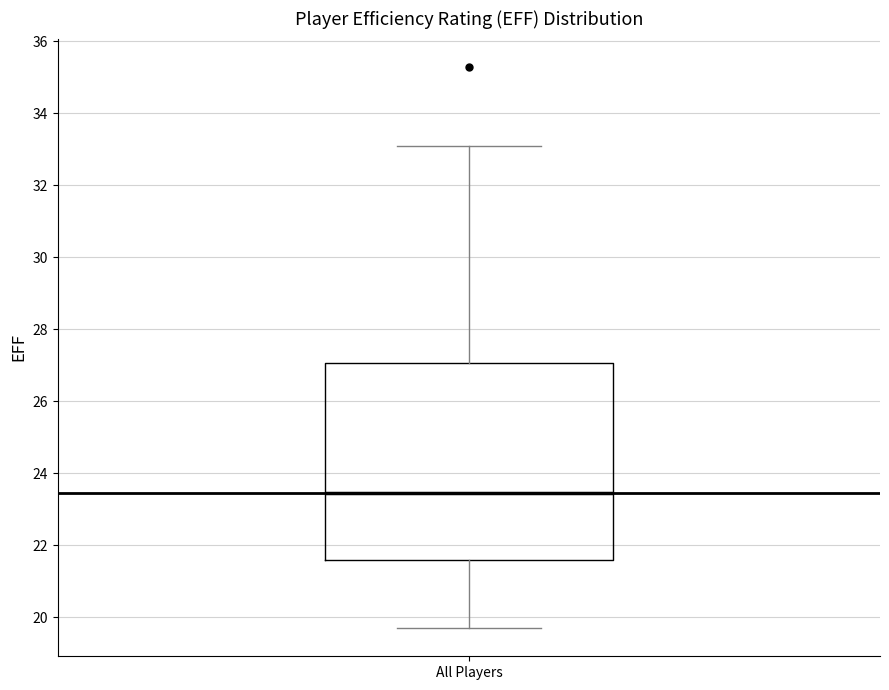

Where does the median line of the box for All Players sit on the y-axis? The values are not printed on the chart, so give them approximately, as read against the axis.

23.4